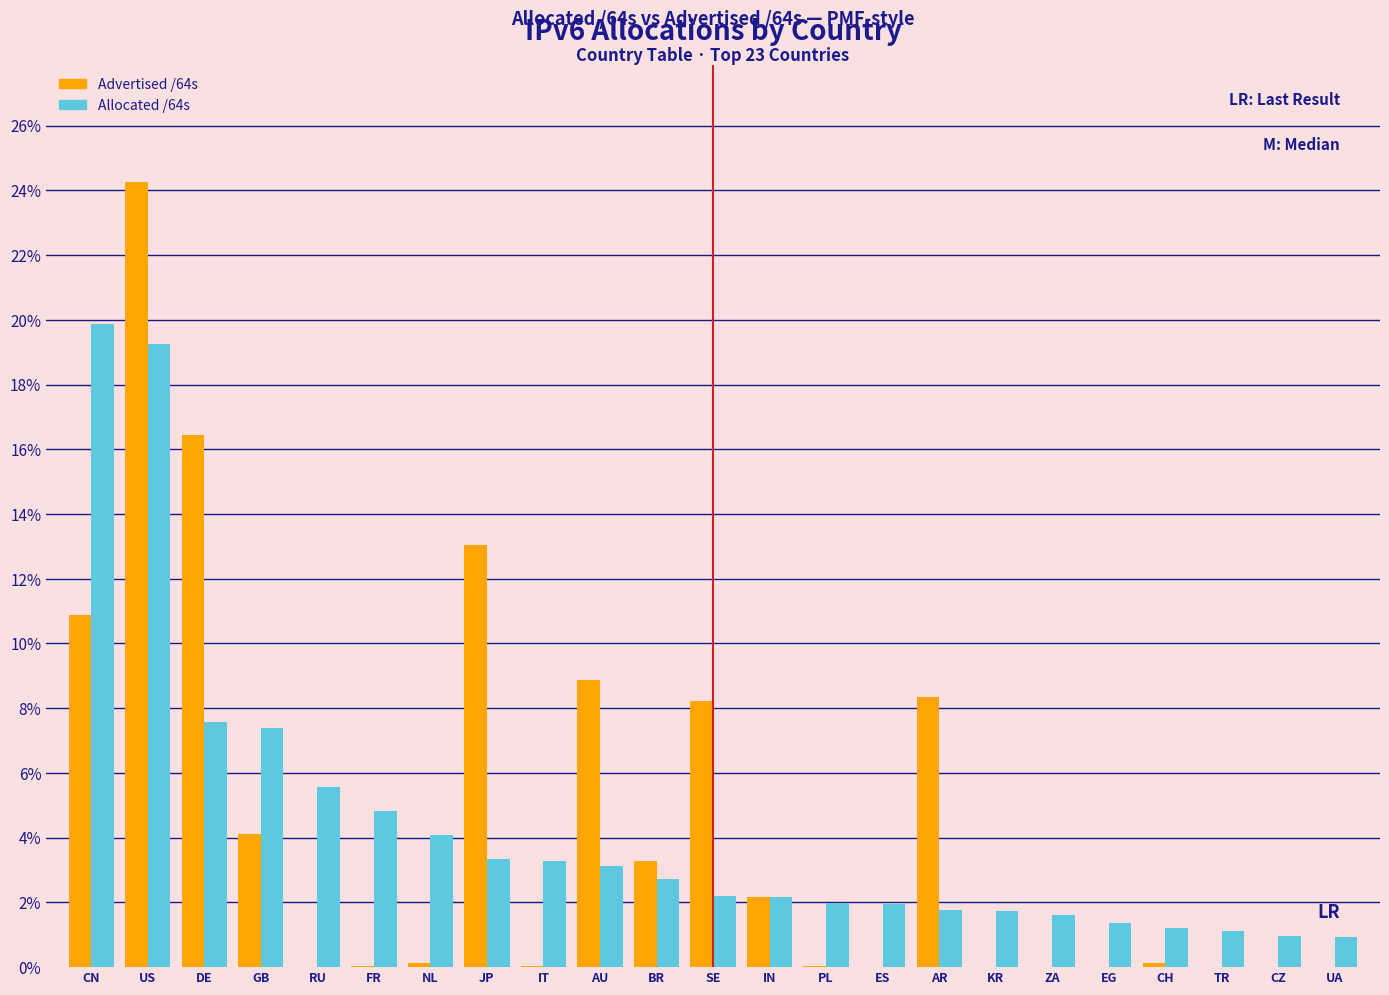

At which category is the sum across all series the highest?

US